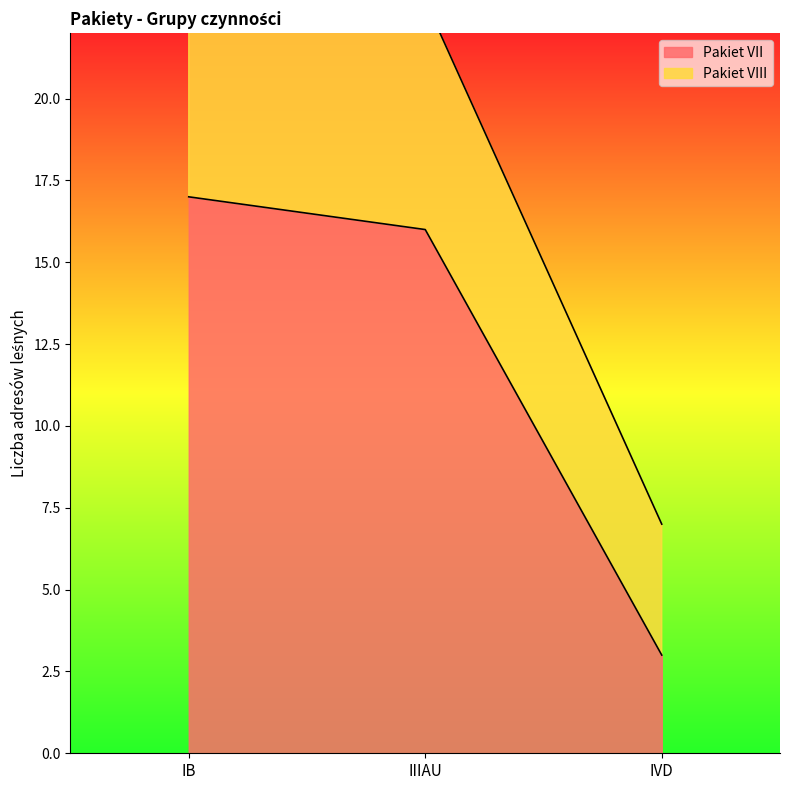

Which category has the highest value across all series?

IB